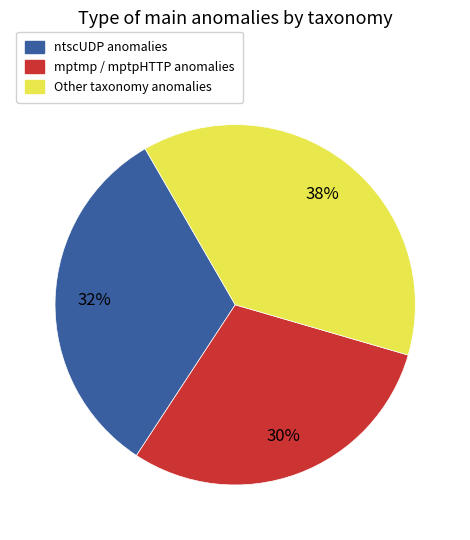

Is it true that mptmp / mptpHTTP anomalies is 40% of the pie?

False